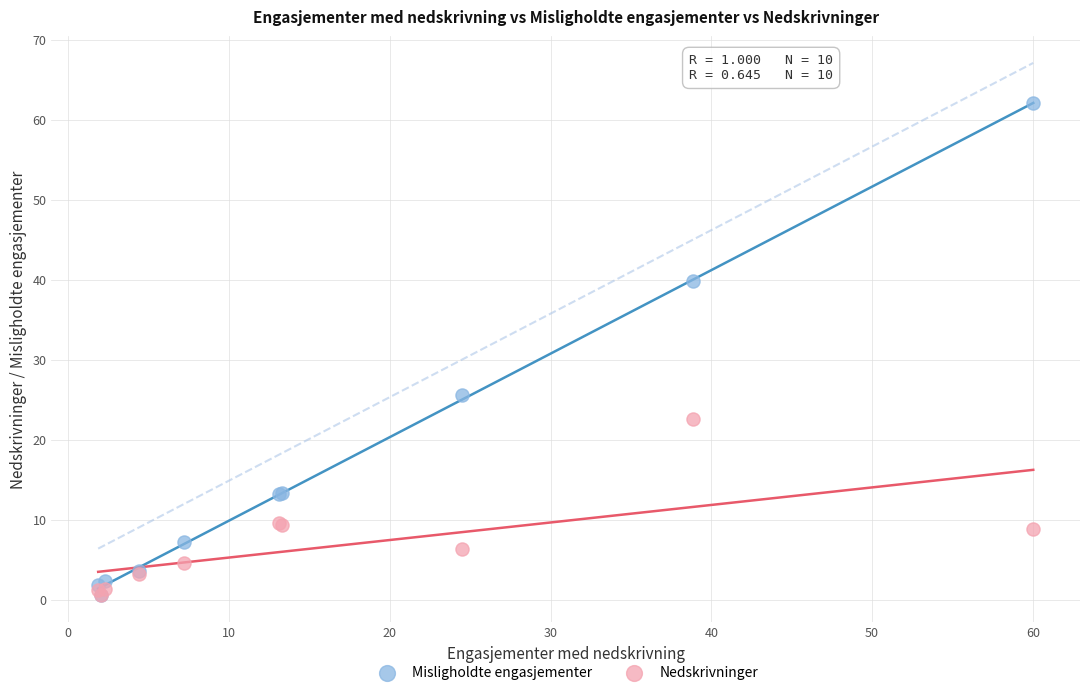

In the Misligholdte engasjementer series, what Y value is closest to 31?

25.5